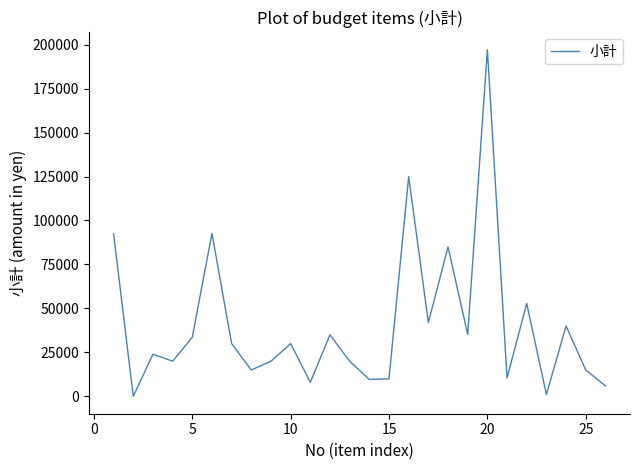

What is the difference between the maximum and minimum values?

197120